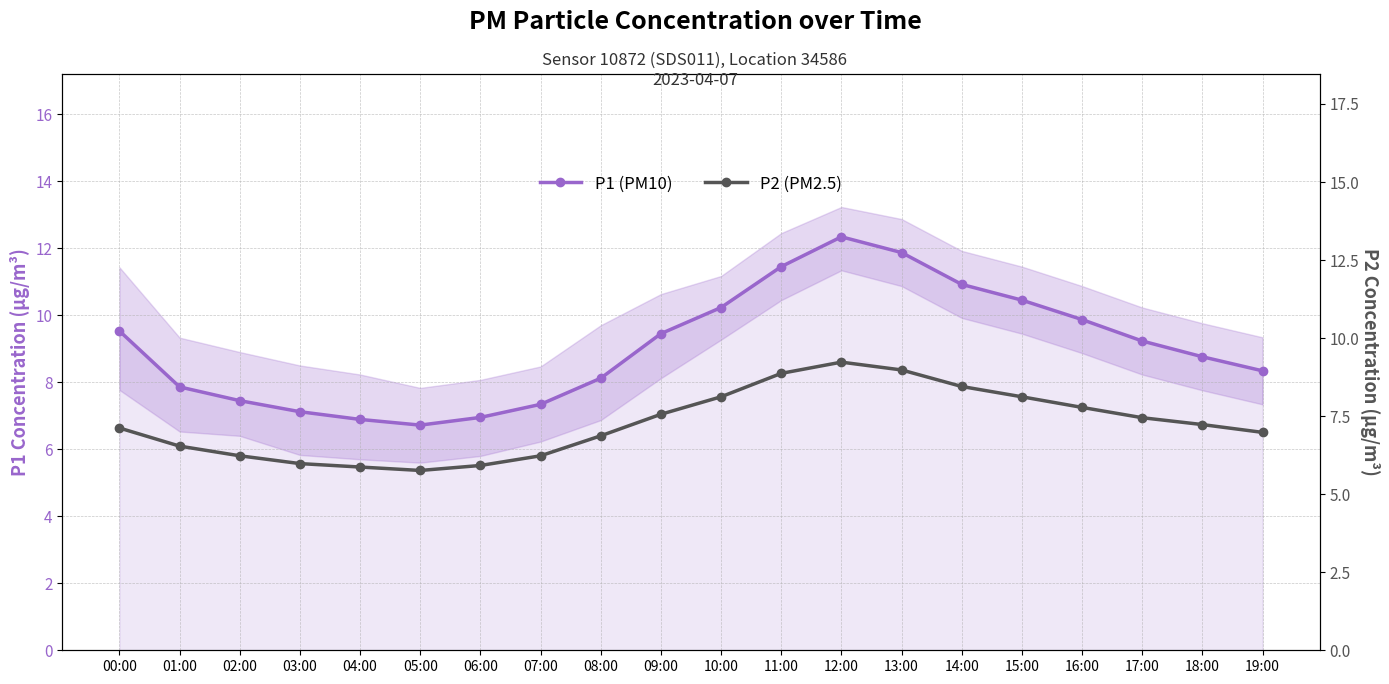

List the labels in order of P2 (PM2.5) value, smallest first.

05:00, 04:00, 06:00, 03:00, 02:00, 07:00, 01:00, 08:00, 19:00, 00:00, 18:00, 17:00, 09:00, 16:00, 10:00, 15:00, 14:00, 11:00, 13:00, 12:00